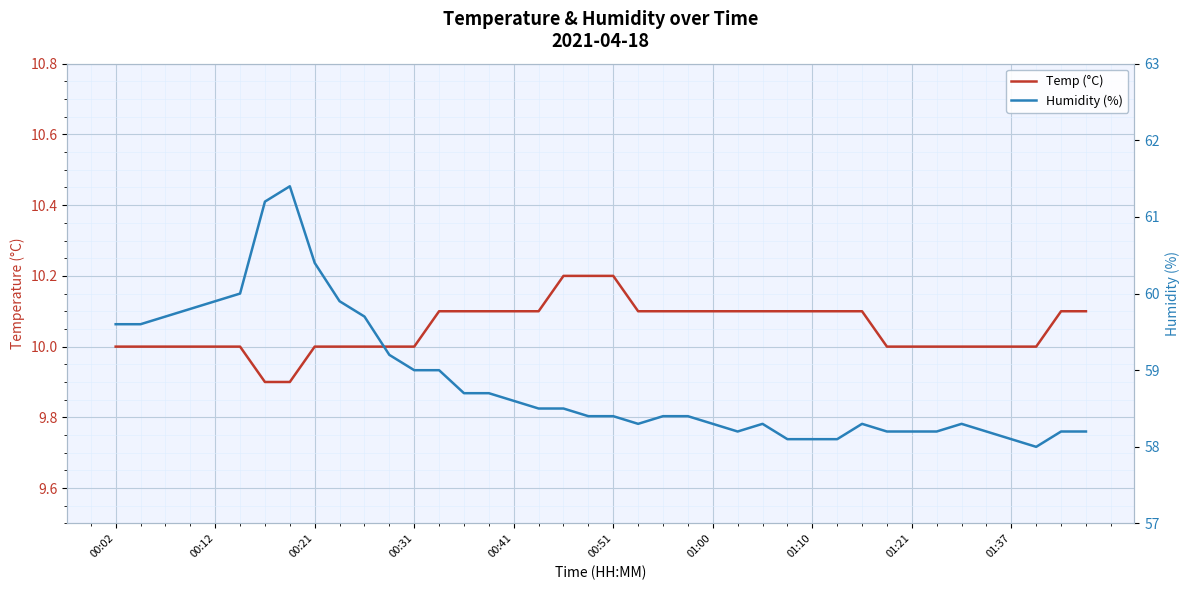

Rank the series by their average value, from lowest to highest.

Temp (°C), Humidity (%)